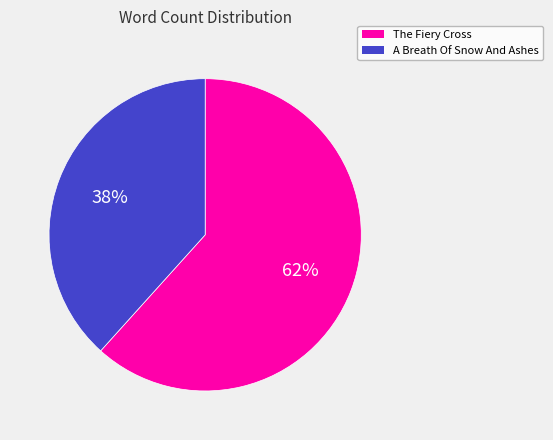

To the nearest percent, what percentage of the pie is The Fiery Cross?

62%